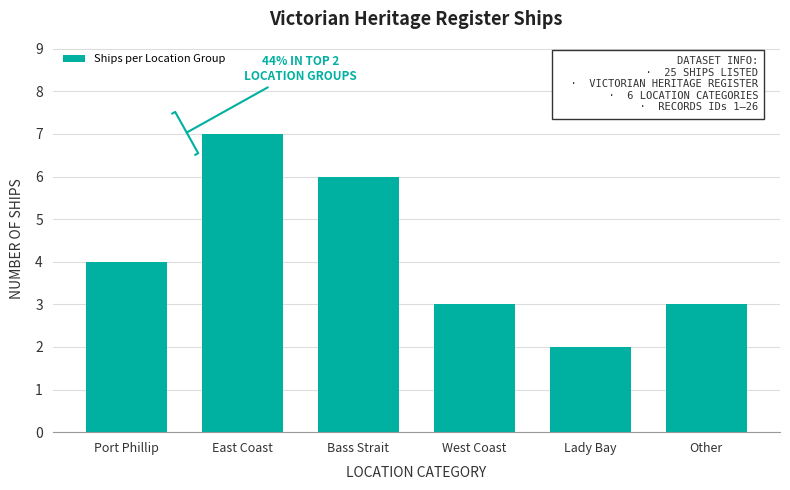

Reading left to right, extract all data points from this chart.

4	7	6	3	2	3